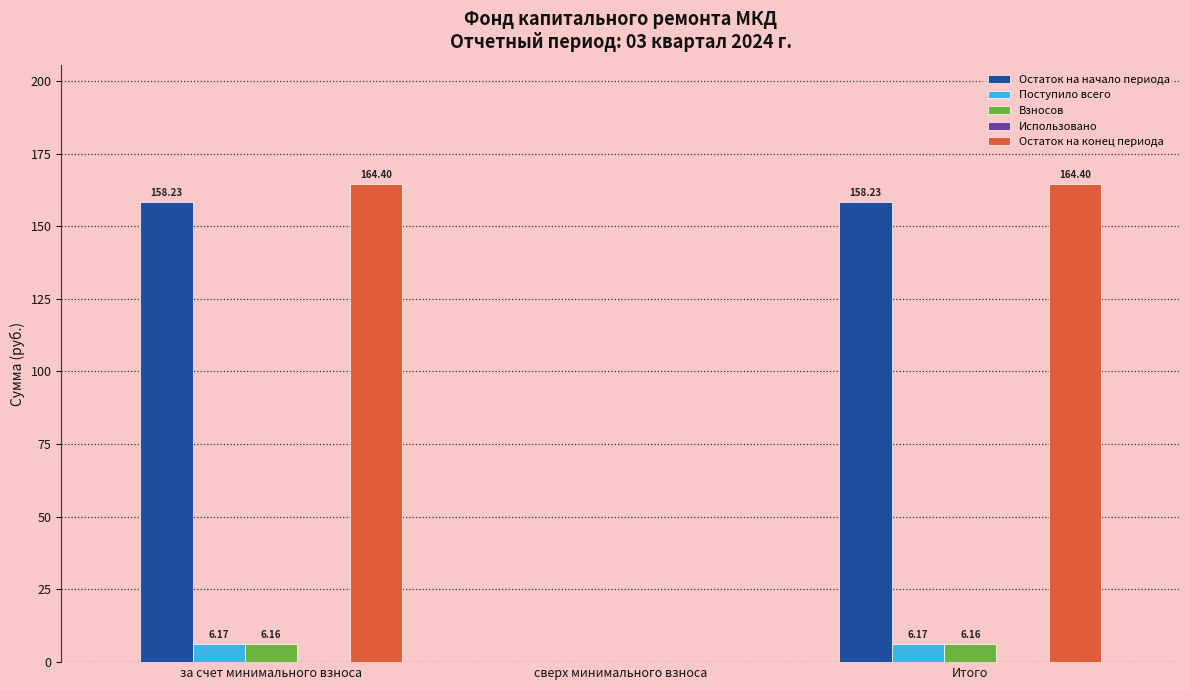

At which label is Поступило всего closest to 3?

сверх минимального взноса